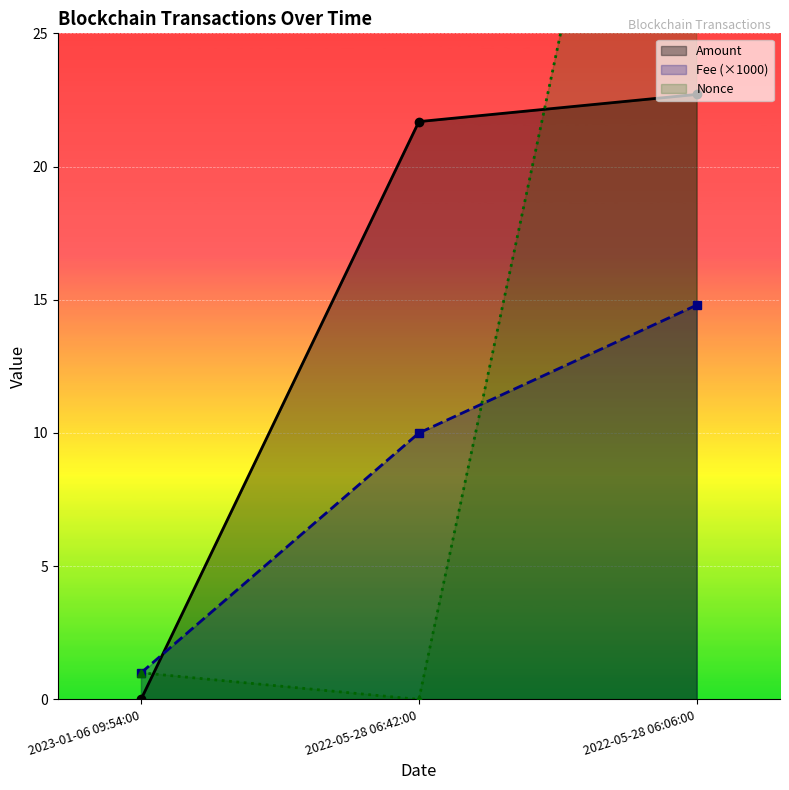

What position from the left is 2023-01-06 09:54:00?

1